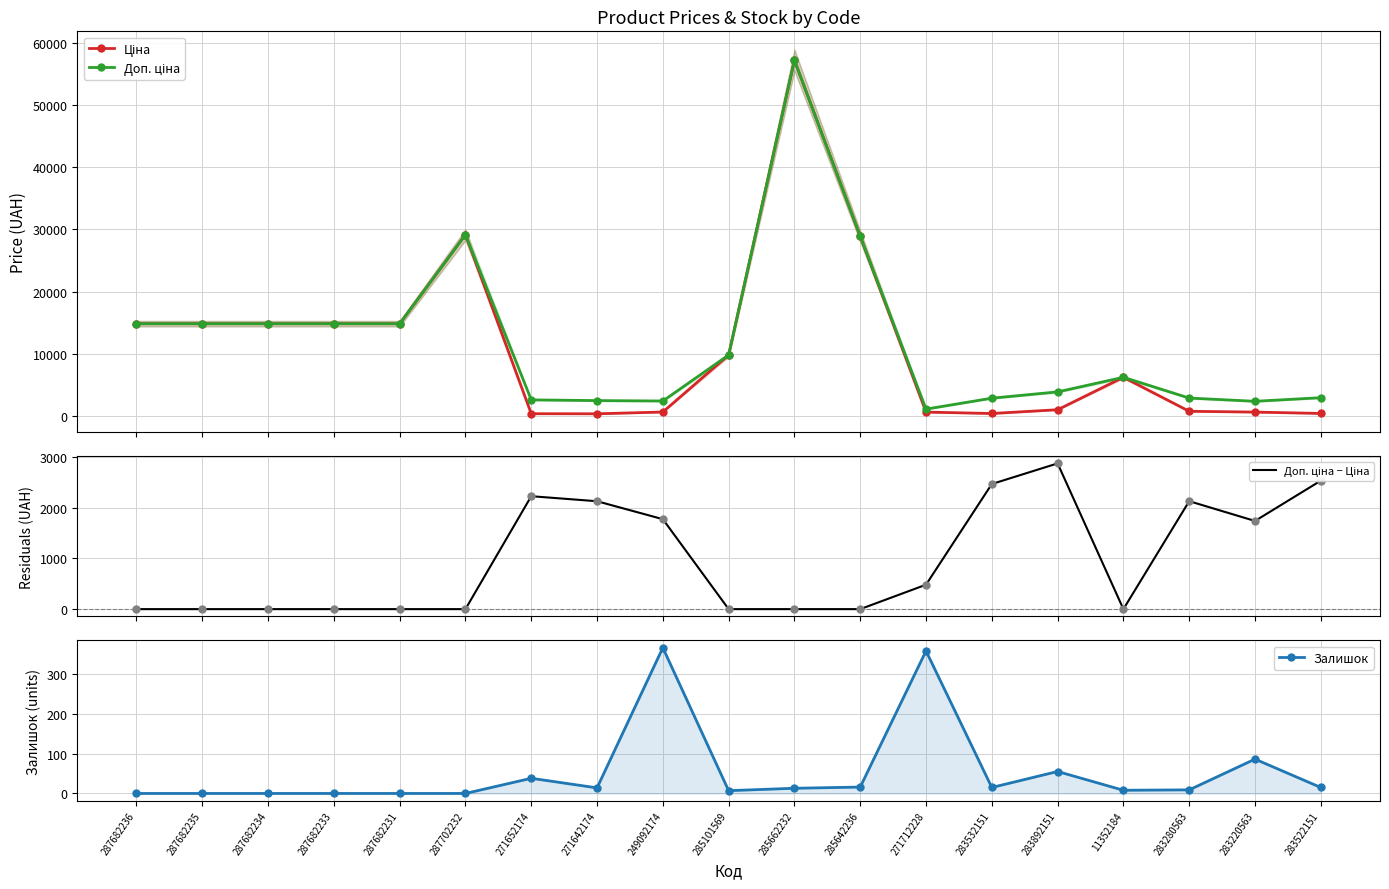

Which series has the largest total across all categories?

Доп. ціна